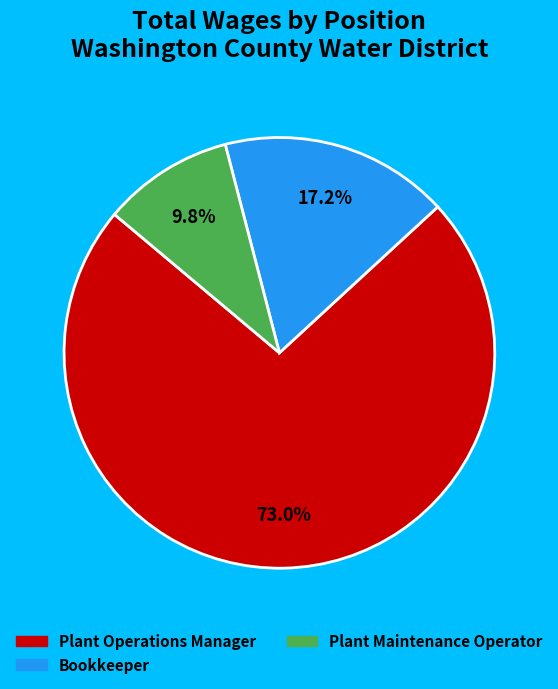

Does any single category account for the majority?

Yes